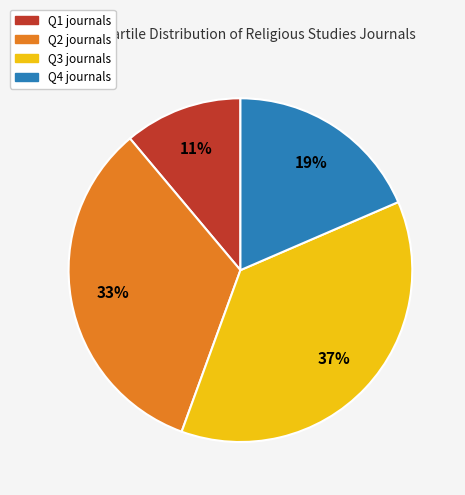

To the nearest percent, what is the difference between the Q2 and Q3 slice percentages?

4%